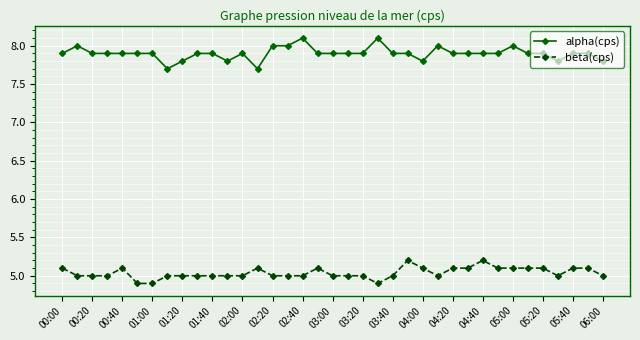

Which series has the largest total across all categories?

alpha(cps)